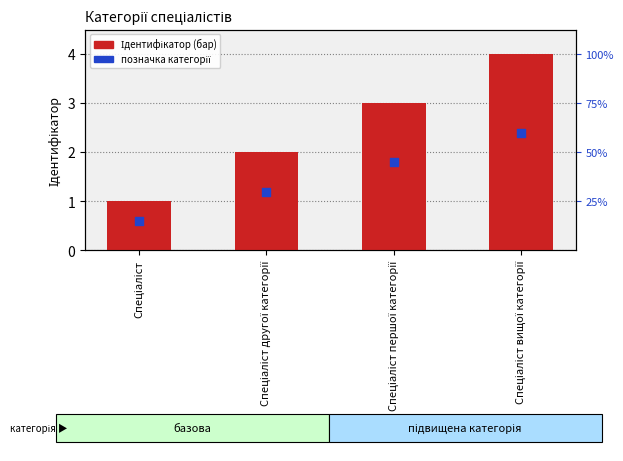

Which series has the widest spread of Y values?

Ідентифікатор